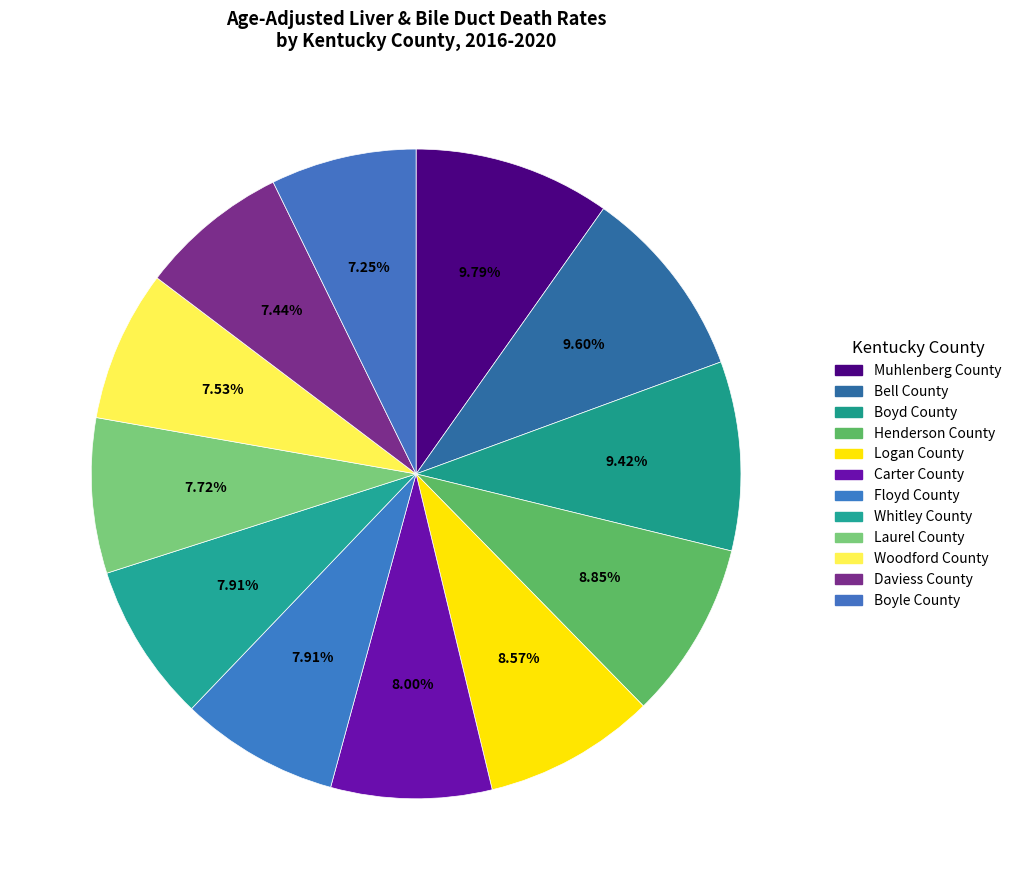

The Bell County slice represents 23% of the pie. True or false?

False